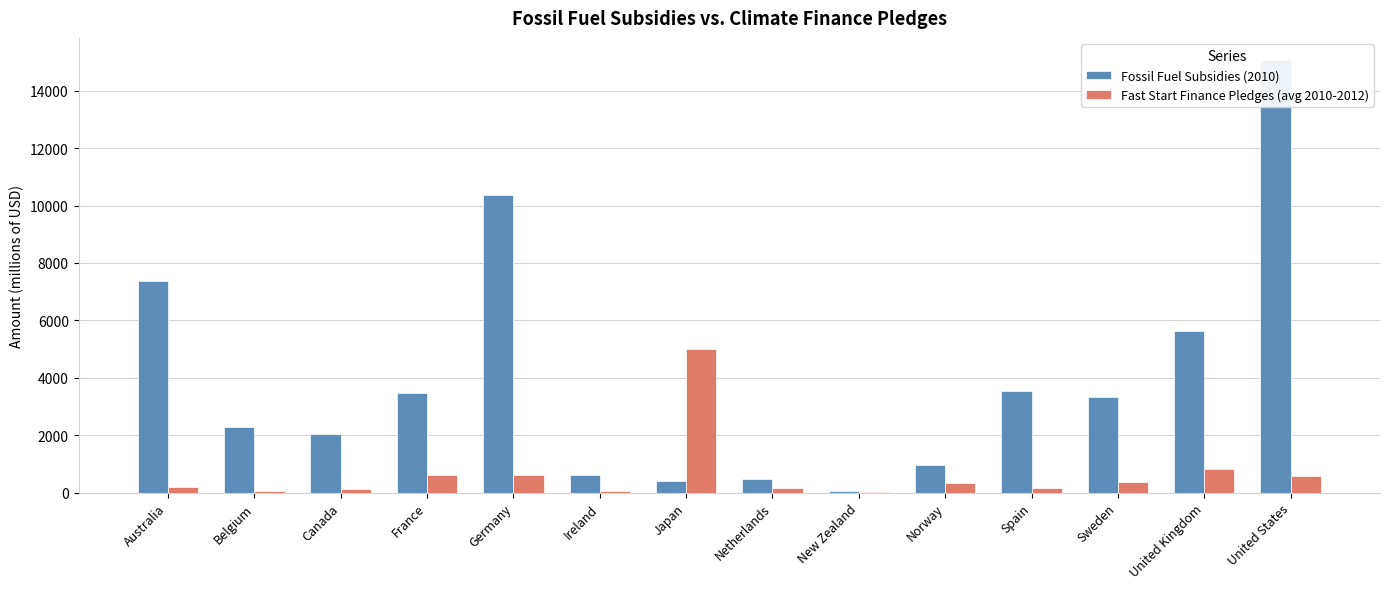

What are all the series names shown in the legend?

Fossil Fuel Subsidies (2010), Fast Start Finance Pledges (avg 2010-2012)